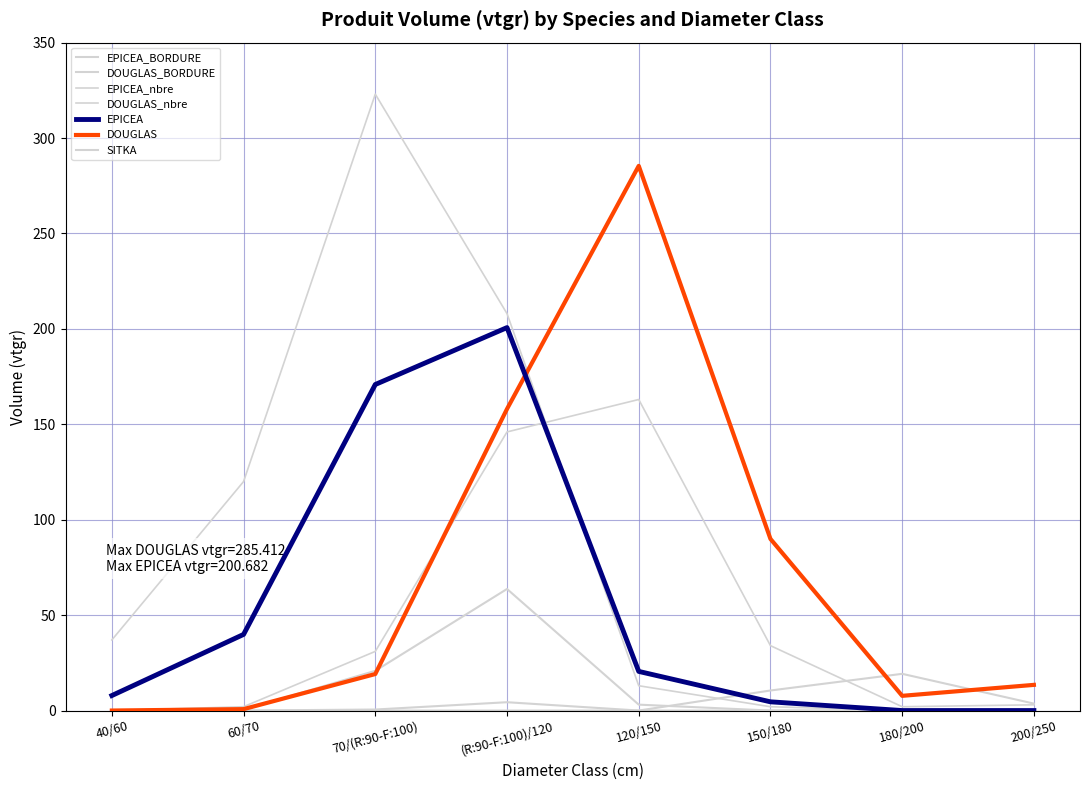

Does the chart display data point markers on the line(s)?

No